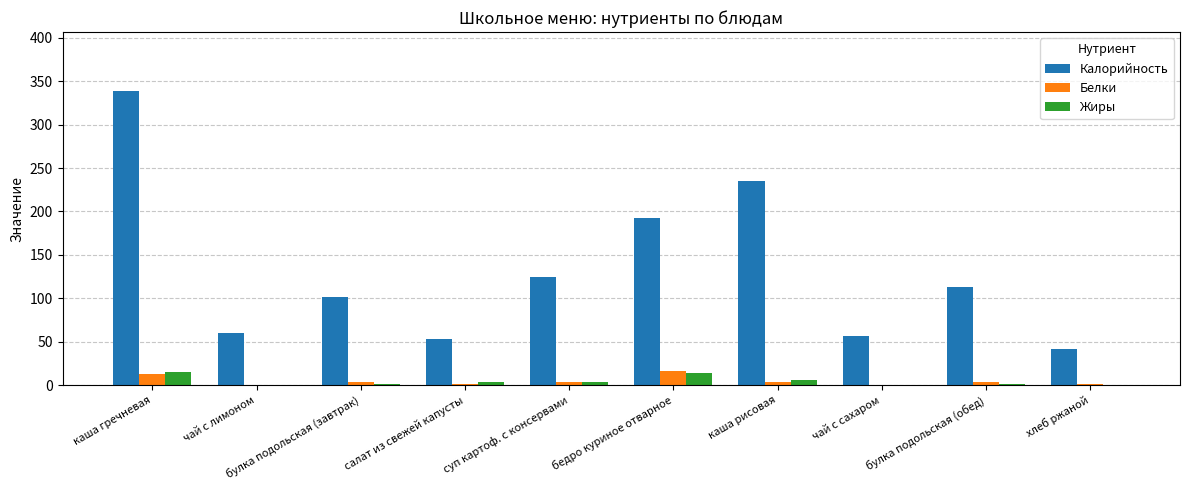

The Белки series shows 1 at хлеб ржаной. True or false?

True